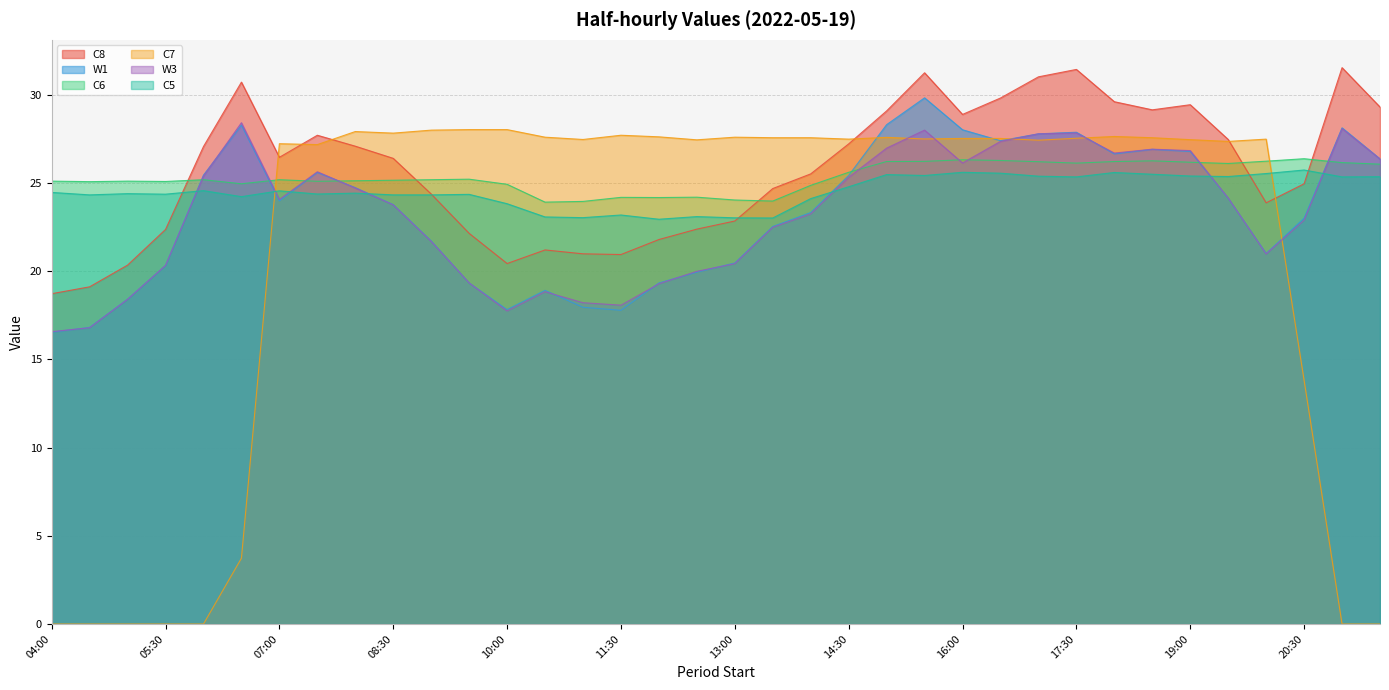

In C6, how many points are lower than both neighbors (excluding endpoints)?

9